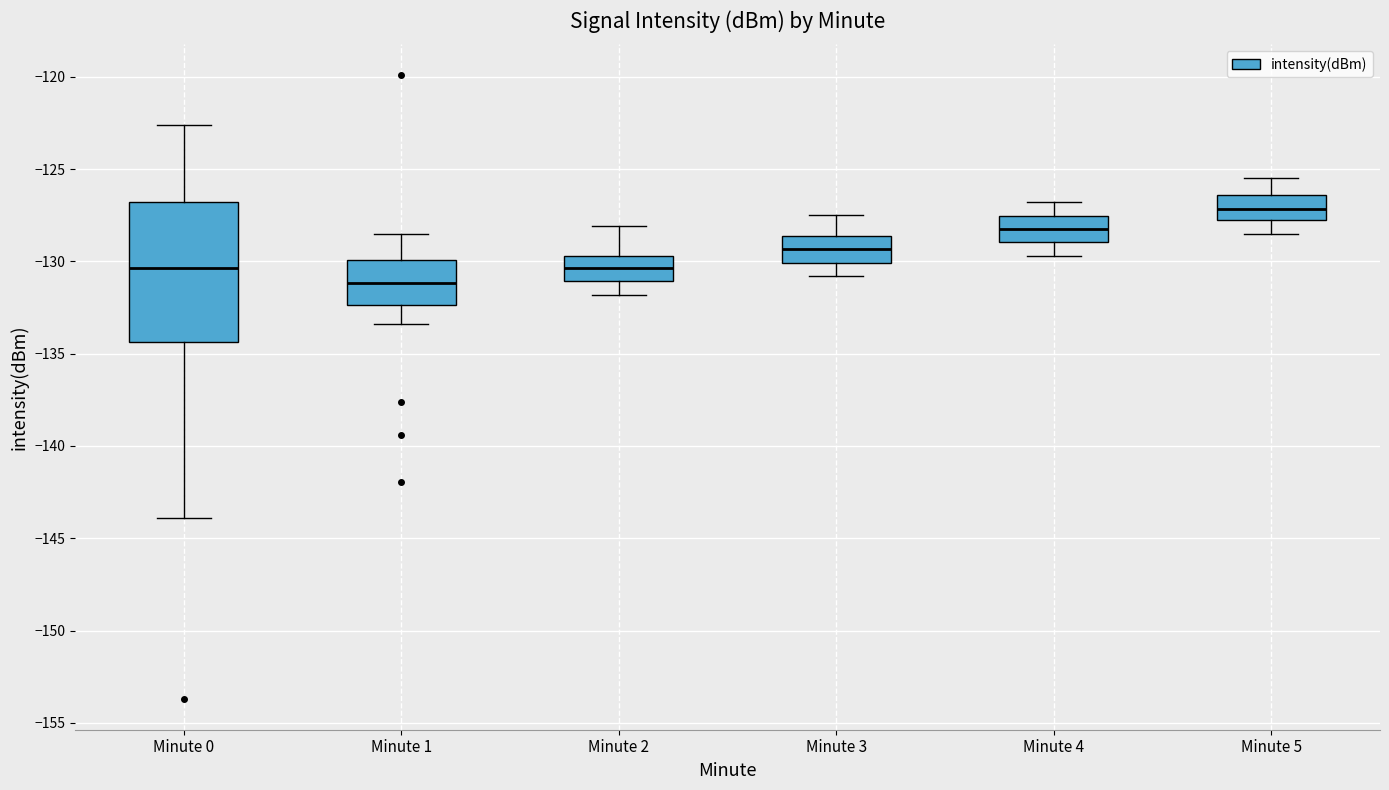

Reading left to right, read every box against the y-axis: the position of its median line, the range the box covers, and the ends of its whiskers. The values are not printed on the chart, so give them approximately, as read against the axis.

Minute 0: median -130.5, box -134.5 to -127.0, whiskers -144.0 to -122.5
Minute 1: median -131.0, box -132.5 to -130.0, whiskers -133.5 to -128.5
Minute 2: median -130.5, box -131.0 to -129.5, whiskers -132.0 to -128.0
Minute 3: median -129.5, box -130.0 to -128.5, whiskers -131.0 to -127.5
Minute 4: median -128.0, box -129.0 to -127.5, whiskers -129.5 to -127.0
Minute 5: median -127.0, box -128.0 to -126.5, whiskers -128.5 to -125.5